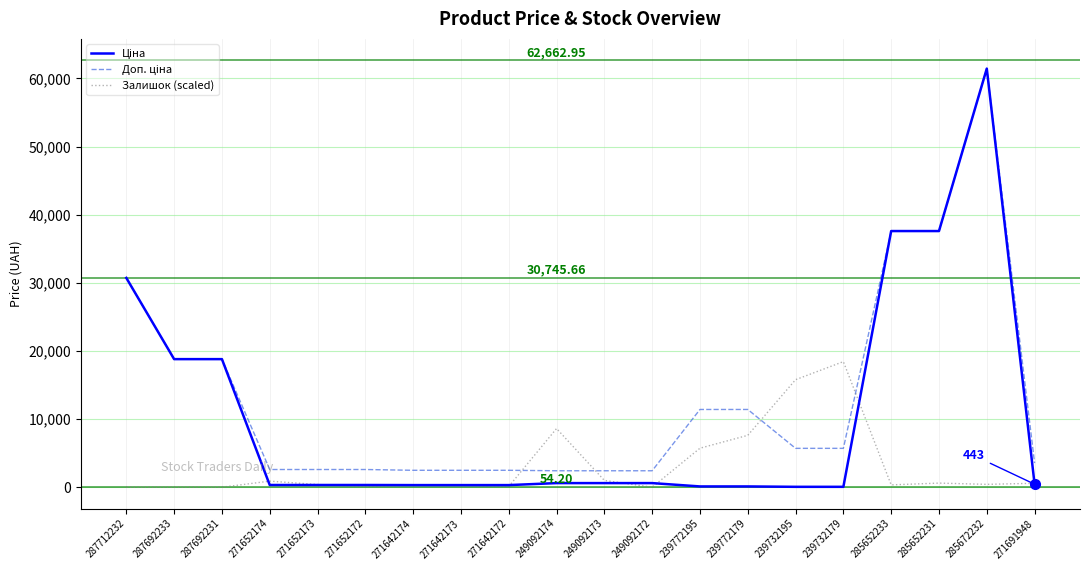

True or false: Ціна and Доп. ціна cross at least once.

False